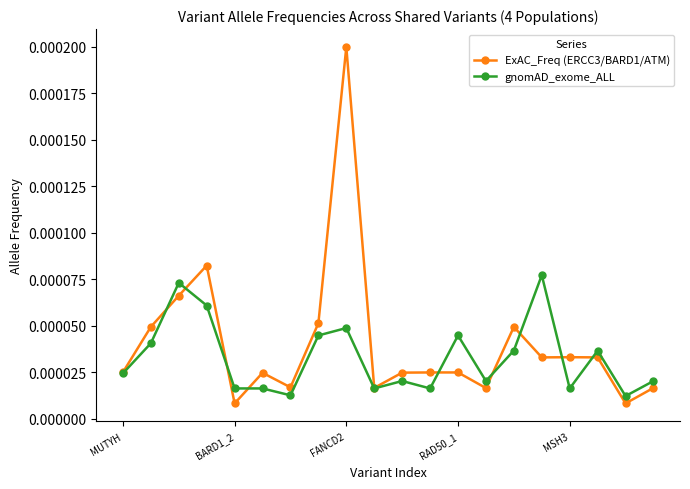

How many lines are shown in the chart?

2